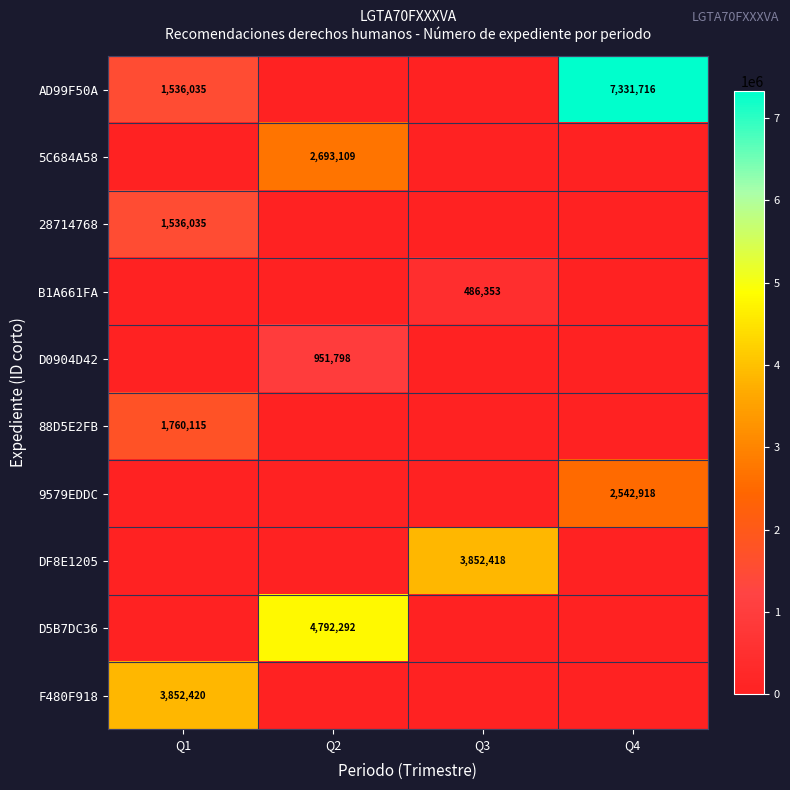

Is it true that AD99F50A equals 3952534 at Q4?

False